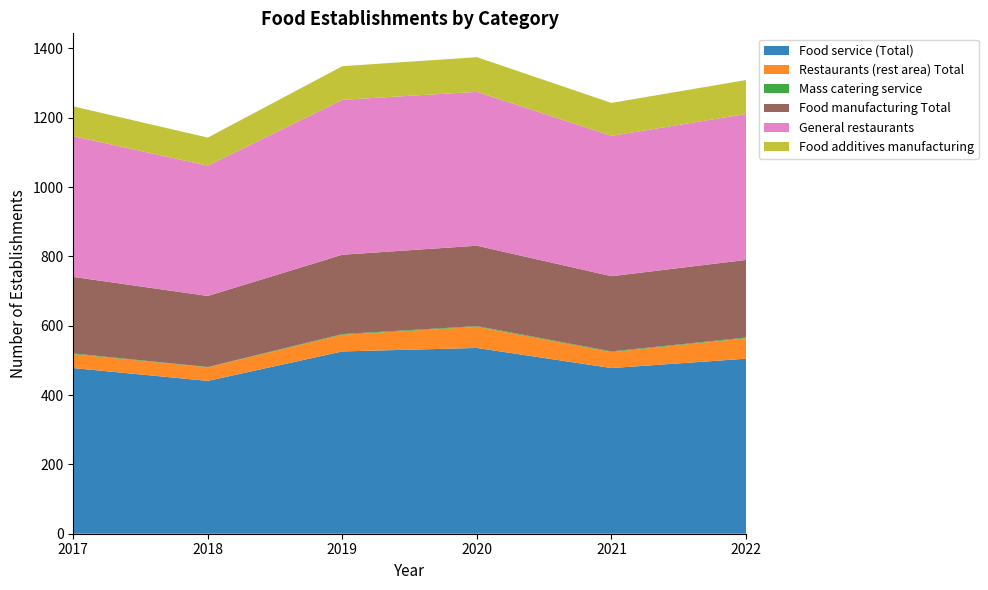

Reading left to right, what are all the values shown in this chart?

Food service (Total): 2017=478	2018=441	2019=526	2020=536	2021=478	2022=505
Restaurants (rest area) Total: 2017=40	2018=39	2019=48	2020=61	2021=46	2022=59
Mass catering service: 2017=2	2018=1	2019=2	2020=2	2021=2	2022=2
Food manufacturing Total: 2017=221	2018=205	2019=229	2020=232	2021=217	2022=224
General restaurants: 2017=406	2018=376	2019=447	2020=444	2021=405	2022=421
Food additives manufacturing: 2017=86	2018=81	2019=97	2020=100	2021=95	2022=98